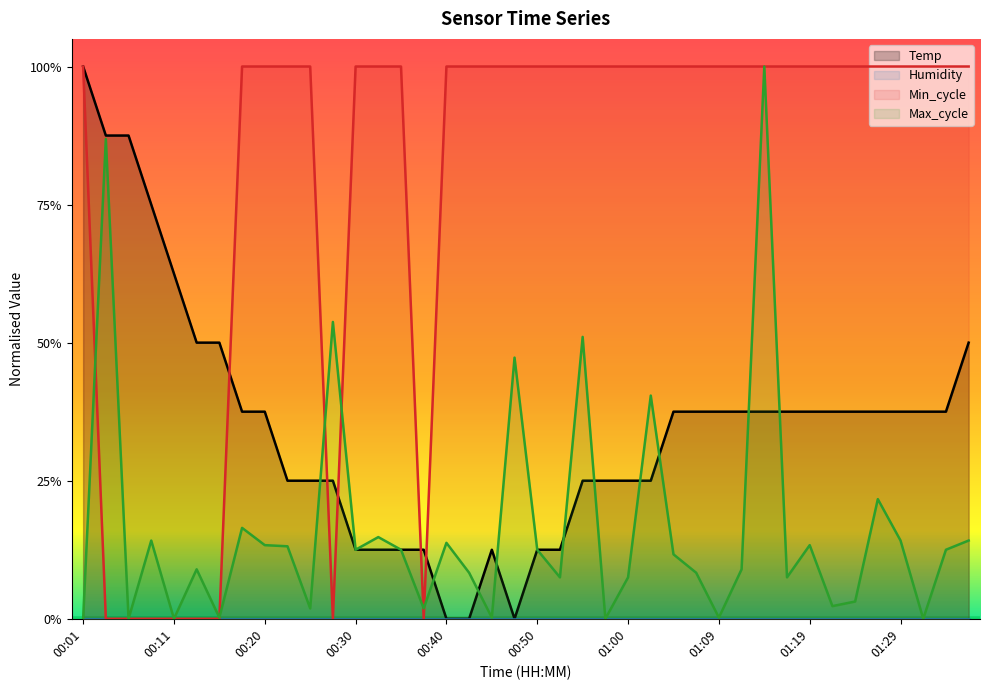

How many Temp values are between 0 and 1?

40